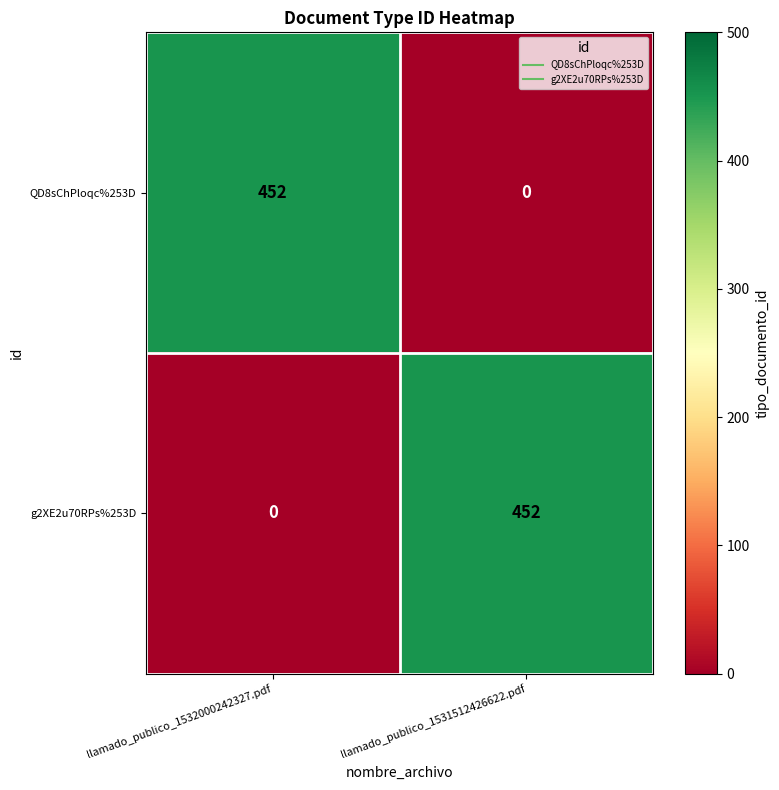

Reading right to left, transcribe all the data shown in this chart.

QD8sChPloqc%253D: 0	452
g2XE2u70RPs%253D: 452	0